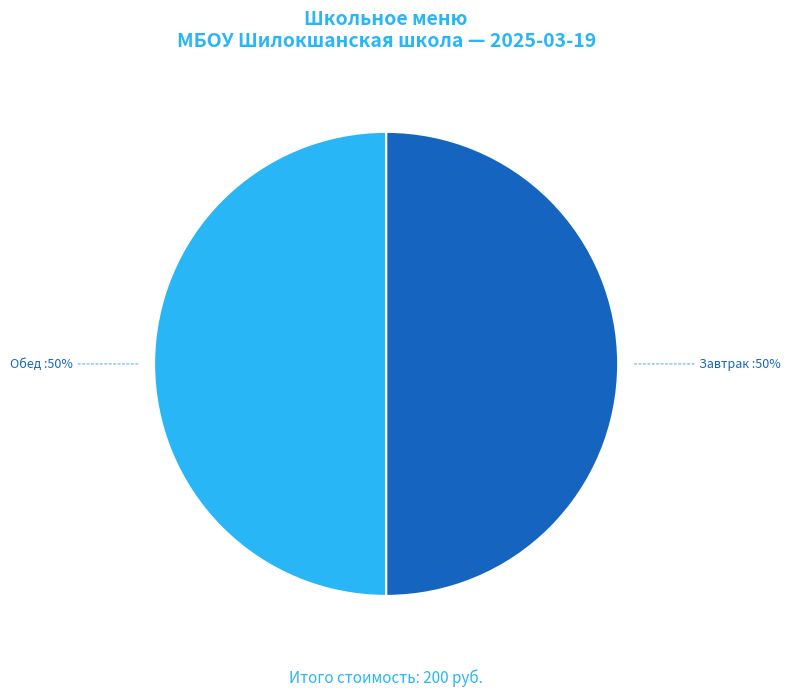

To the nearest percent, what is the average slice percentage?

50%